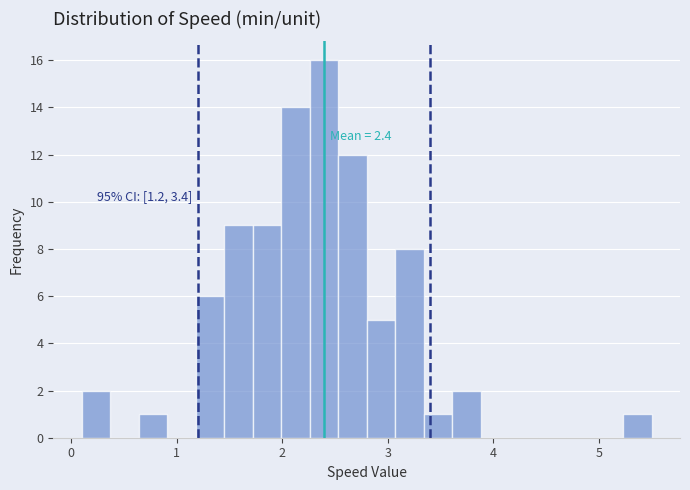

Around what value on the x-axis is the tallest bar? Give the approximate position of its centre, as read against the axis.

2.4